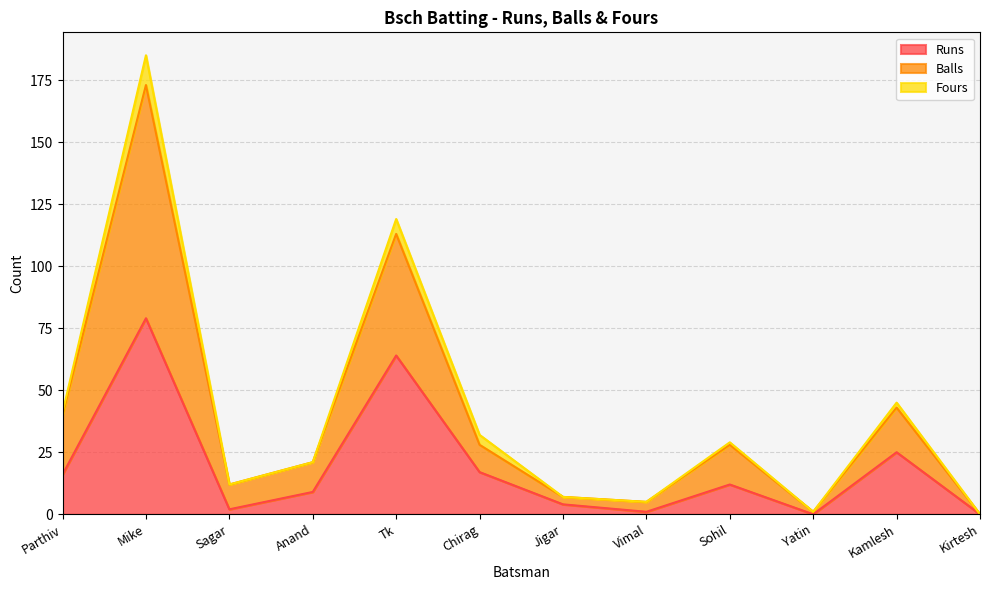

What is the label of the 8th point from the left?

Vimal